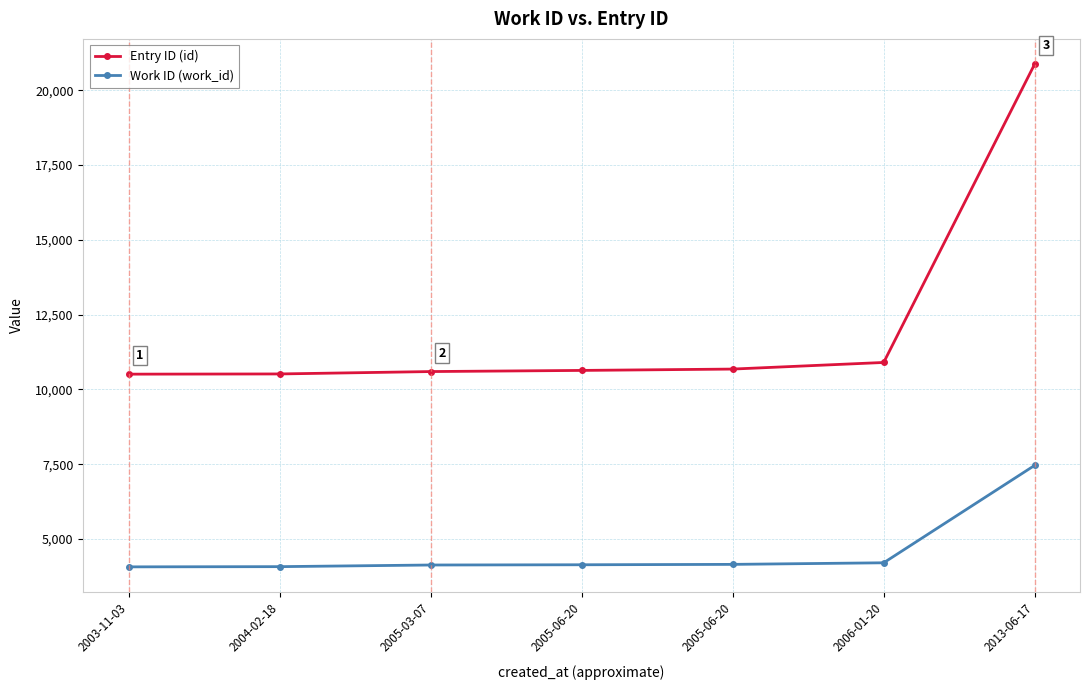

What is the difference between the second highest and minimum values in the Entry ID (id) series?

391